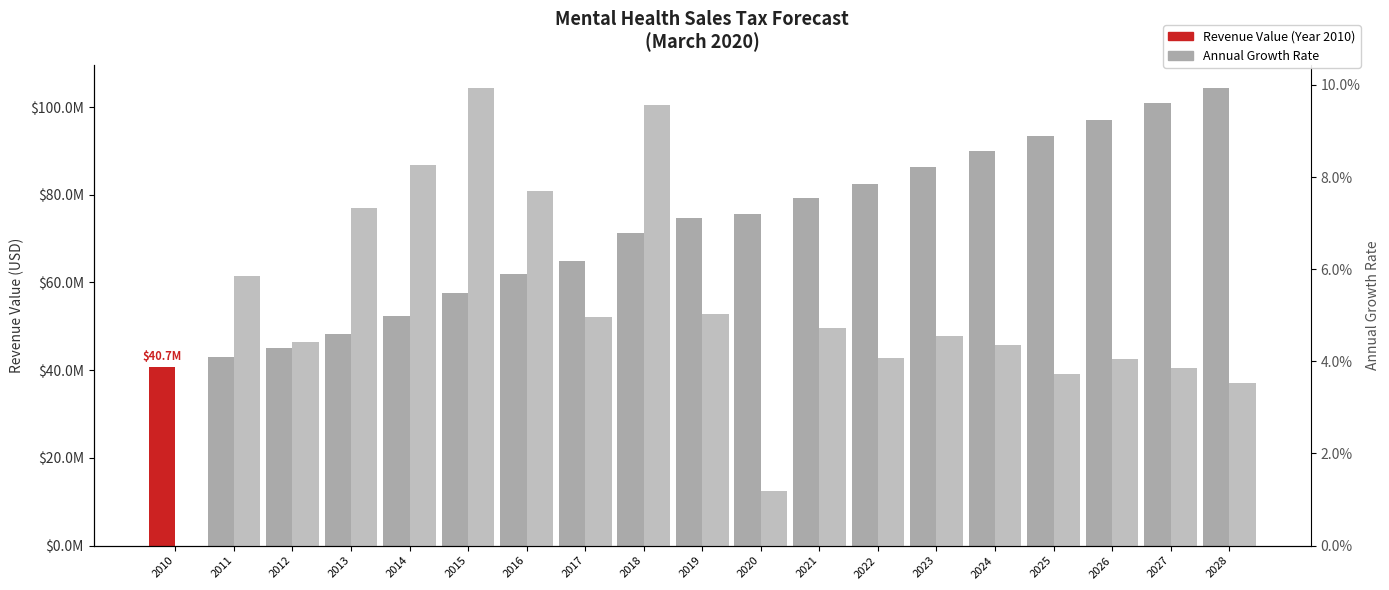

How many positive values does the Annual Growth series have?

18